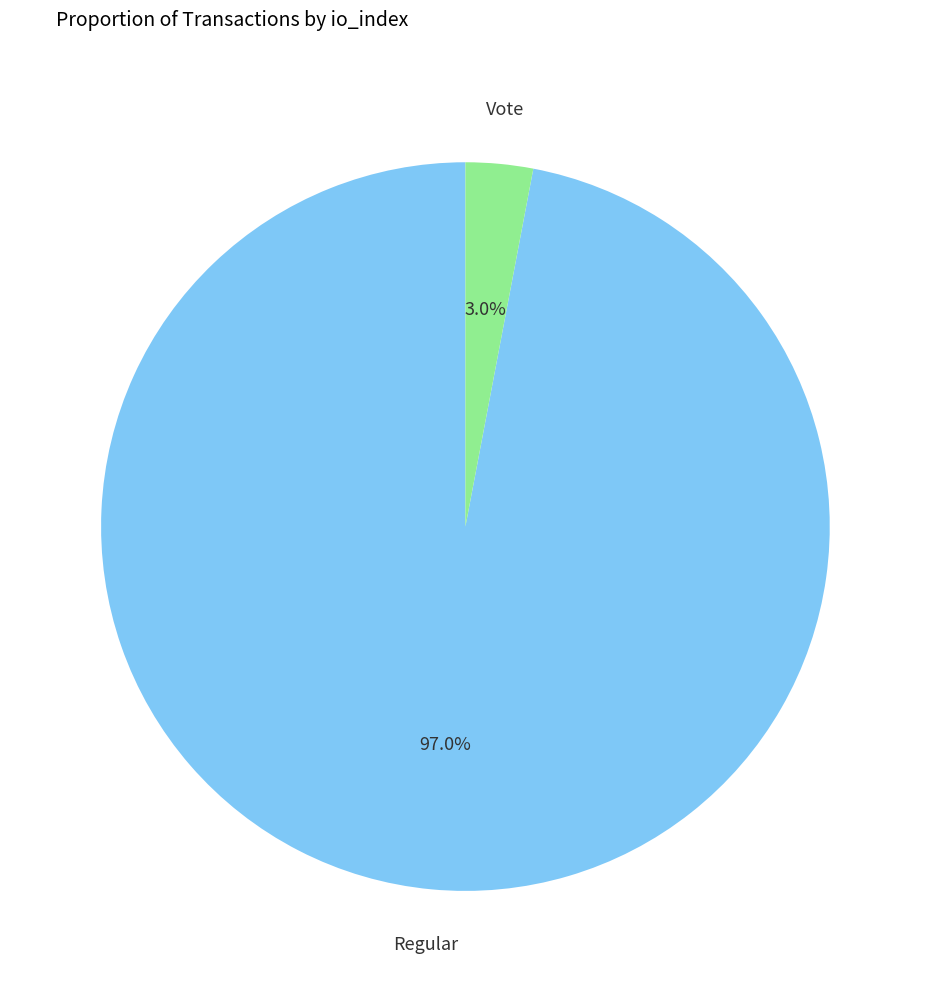

Is there a majority slice in this chart?

Yes